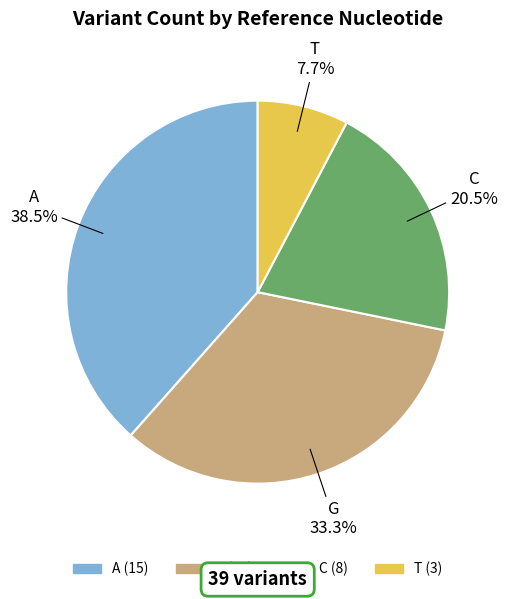

Is it true that T is 8% of the pie?

True